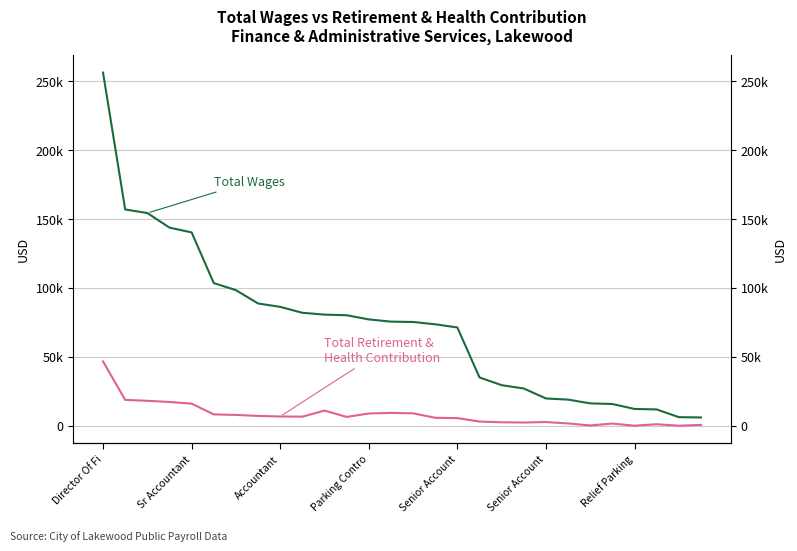

Count the number of categories in the chart.

28